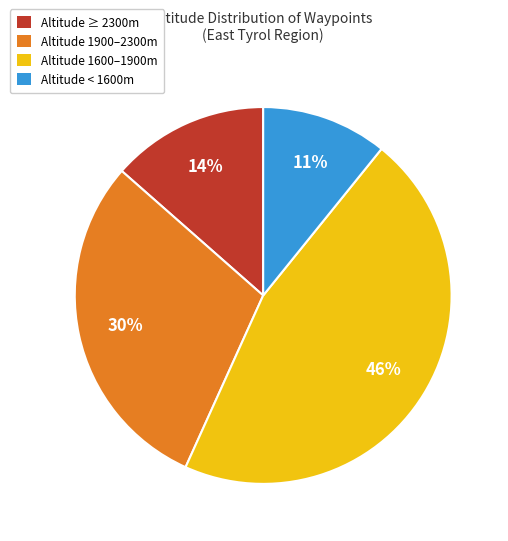

Does any single category account for the majority?

No